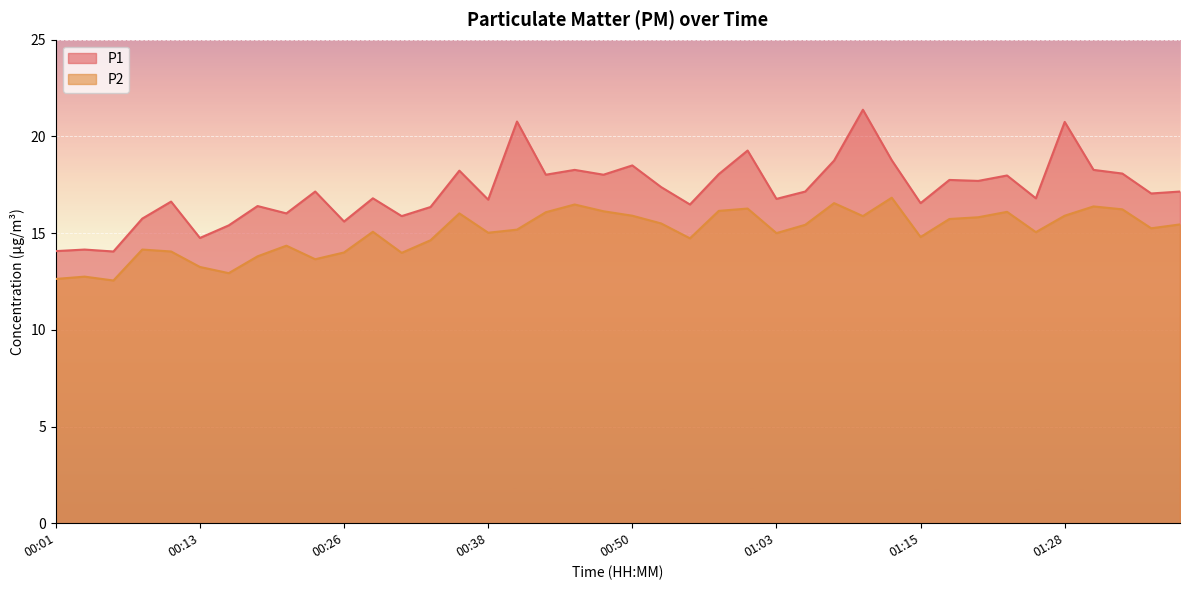

At which label does P1 first exceed 17?

00:23